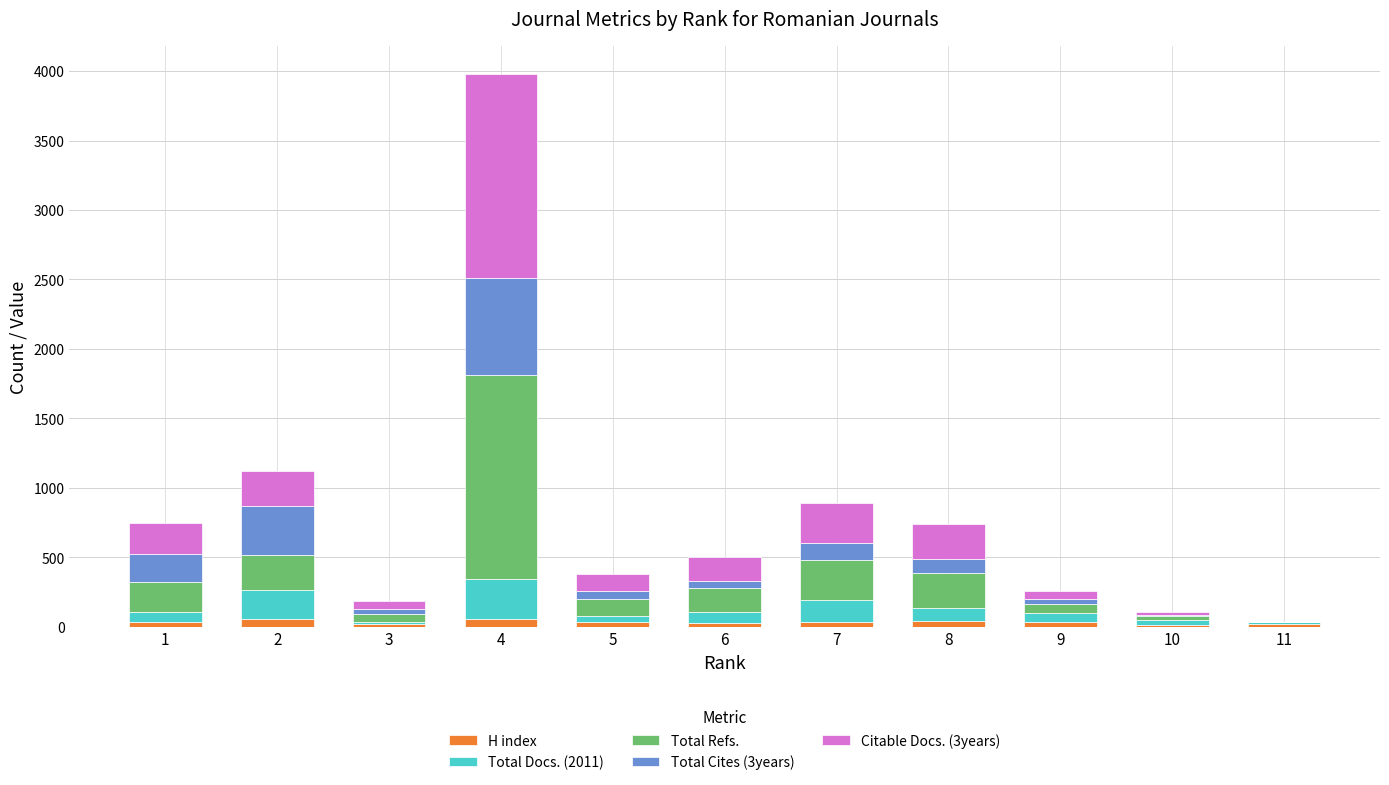

Are the bars grouped side by side (vs. stacked)?

No